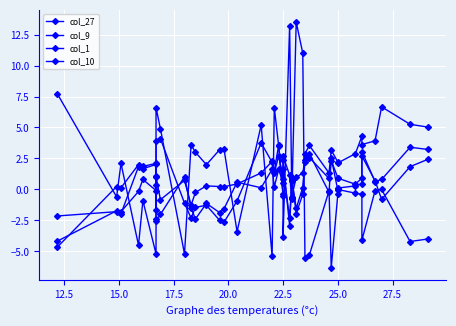

Where is the first local maximum for col_1?

12.5